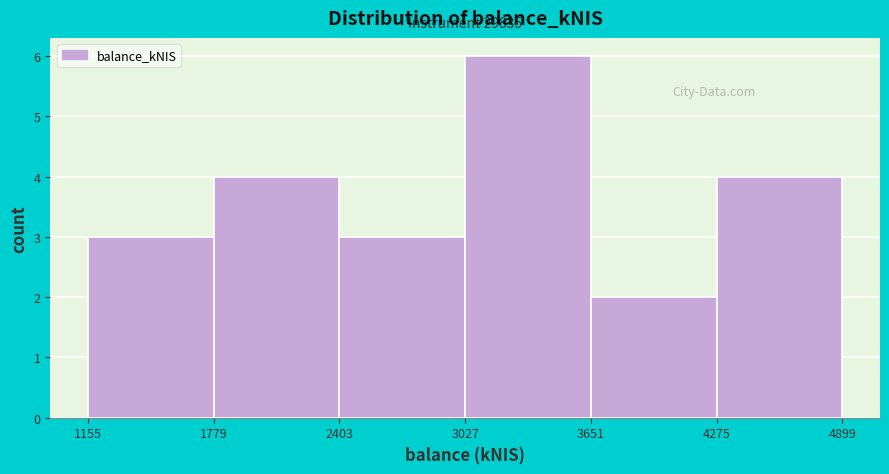

Over which range of the x-axis is the bar tallest?

3027 to 3651